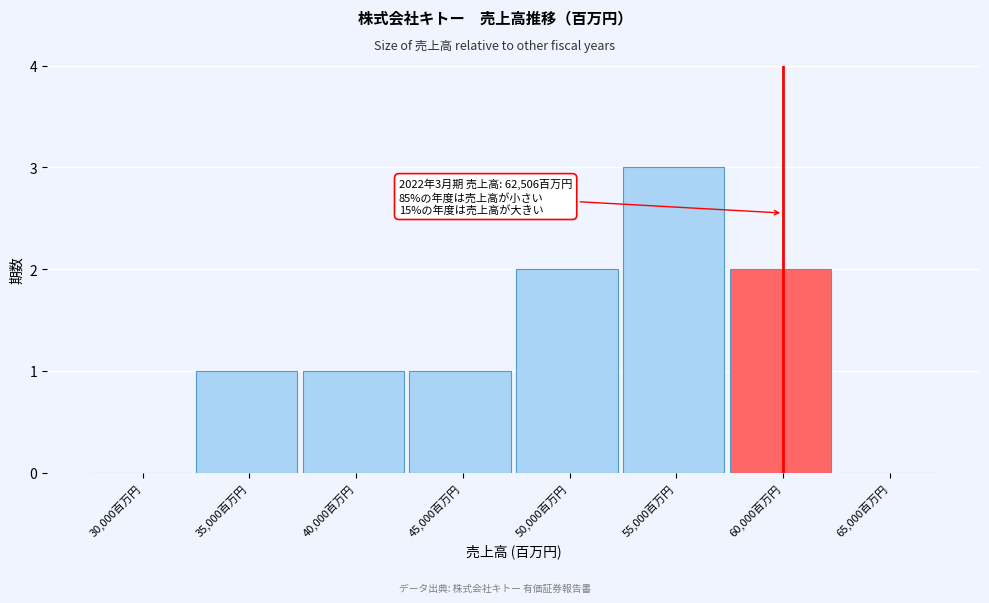

Reading left to right, transcribe all the data shown in this chart.

30,000百万円=0	35,000百万円=1	40,000百万円=1	45,000百万円=1	50,000百万円=2	55,000百万円=3	60,000百万円=2	65,000百万円=0